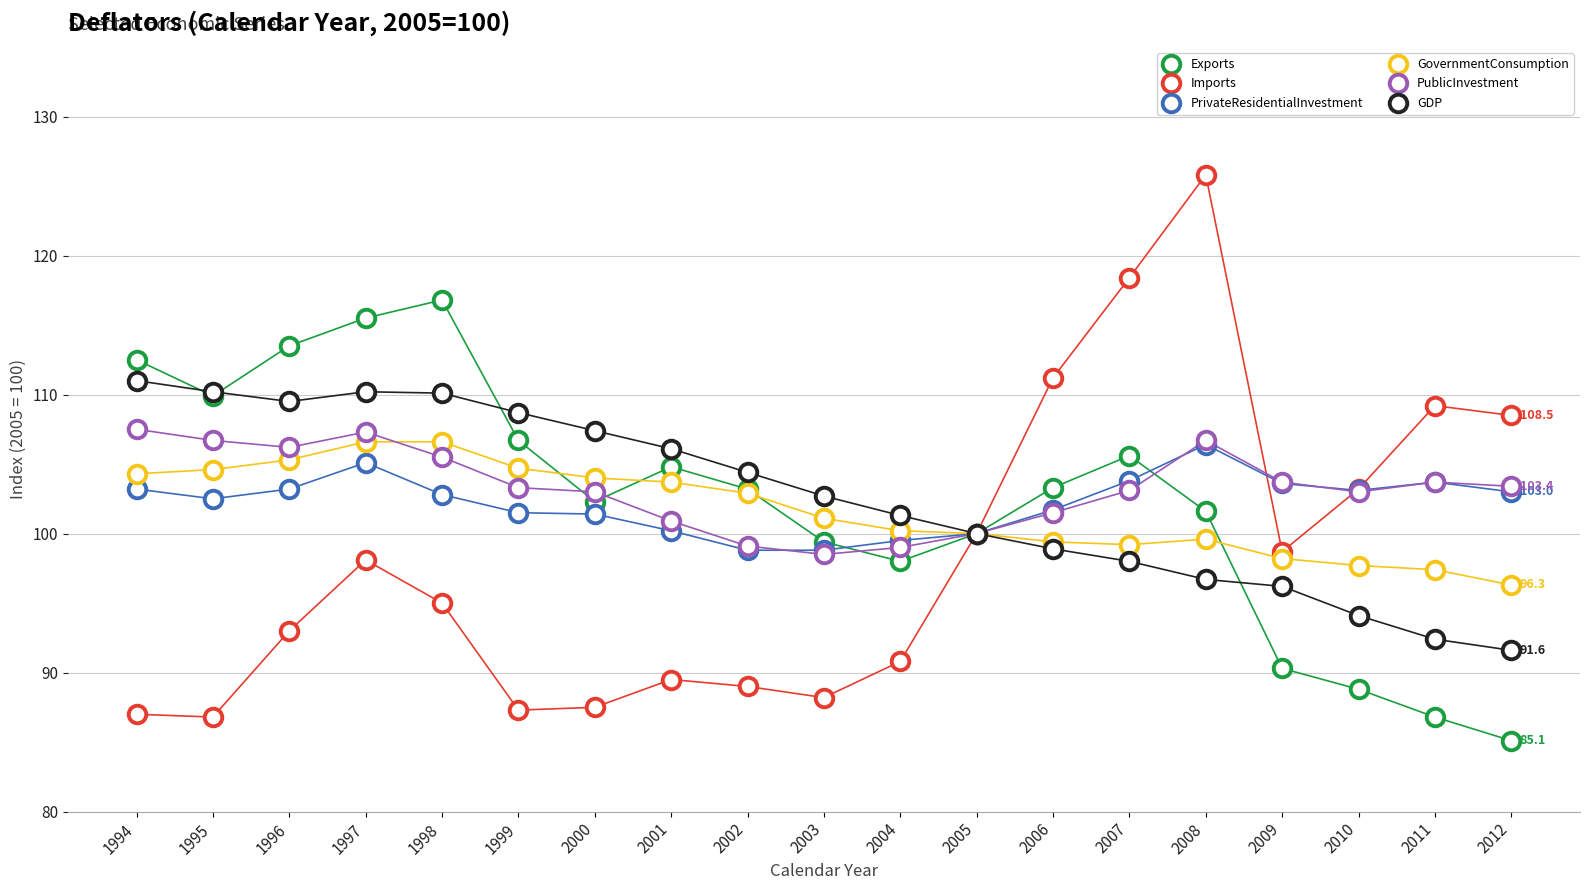

Which series contains the highest Y value?

Imports